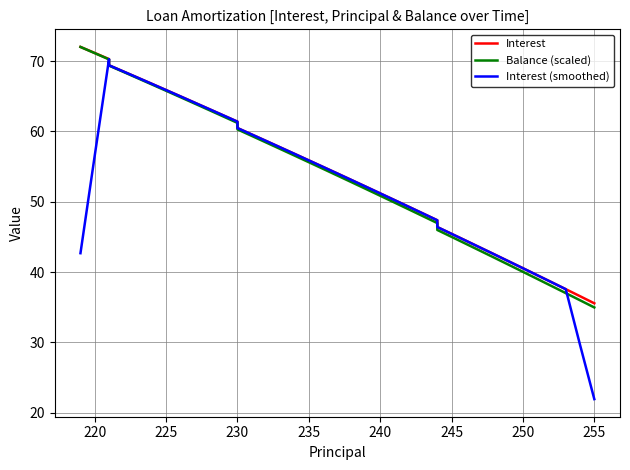

True or false: Interest and Balance (scaled) cross at least once.

False